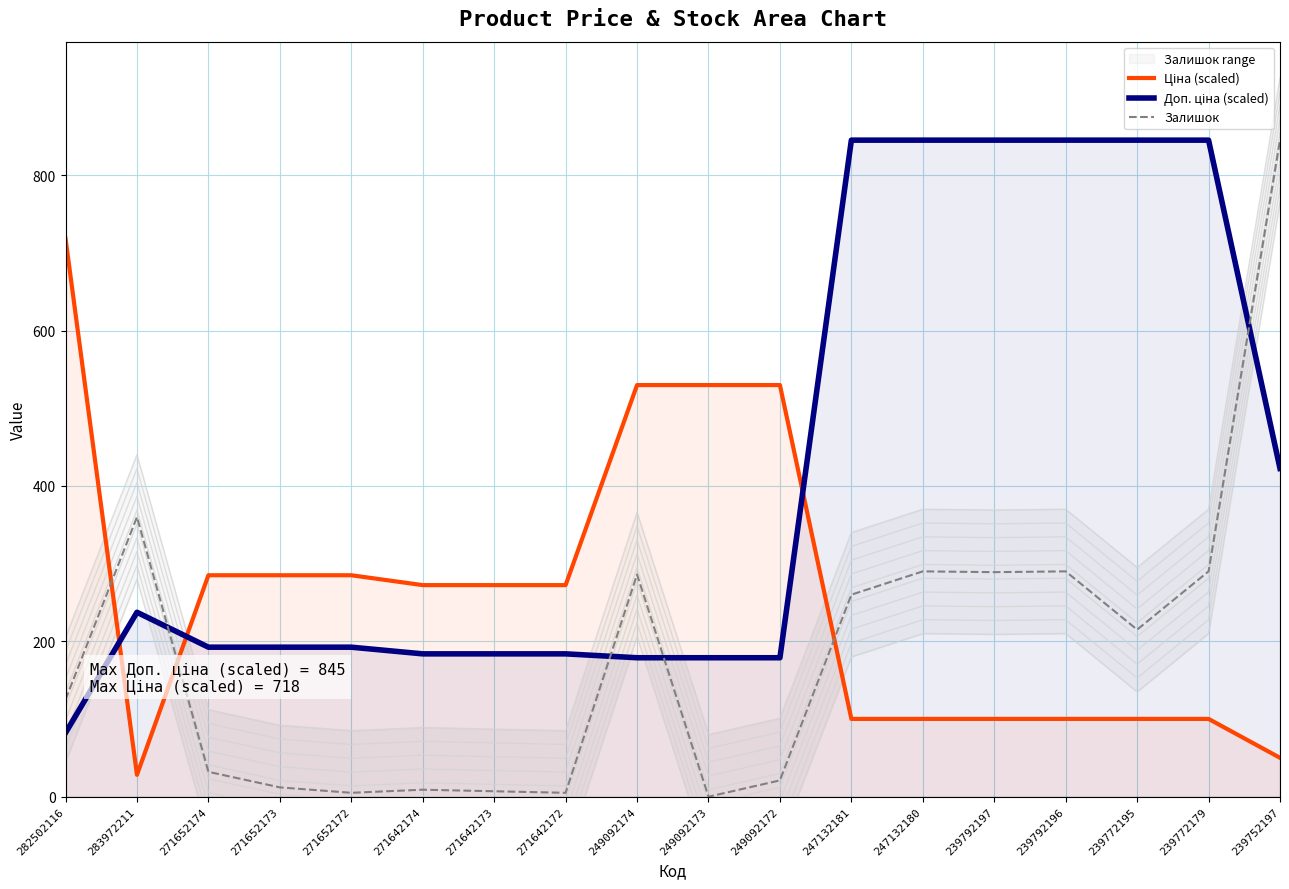

Rank the series at 247132180 from highest to lowest value.

Доп. ціна (scaled), Залишок, Ціна (scaled)